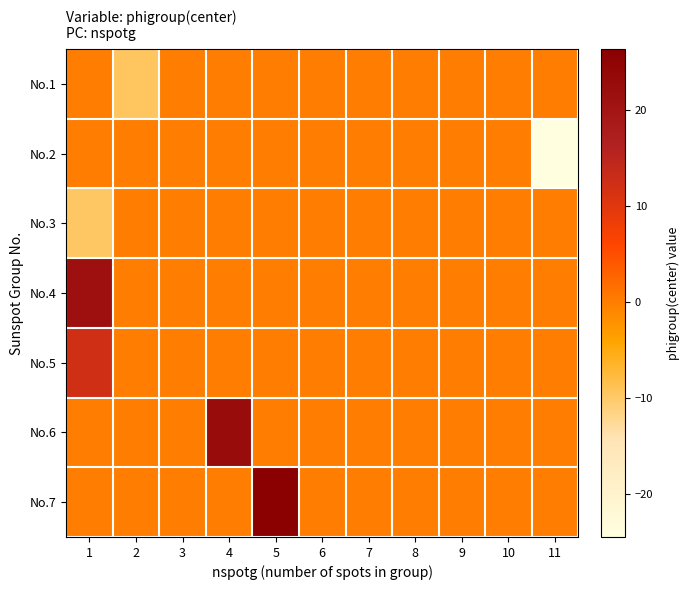

Reading left to right, what are all the values shown in this chart?

No.1: 1=0.0	2=-9.5	3=0.0	4=0.0	5=0.0	6=0.0	7=0.0	8=0.0	9=0.0	10=0.0	11=0.0
No.2: 1=0.0	2=0.0	3=0.0	4=0.0	5=0.0	6=0.0	7=0.0	8=0.0	9=0.0	10=0.0	11=-24.4
No.3: 1=-9.7	2=0.0	3=0.0	4=0.0	5=0.0	6=0.0	7=0.0	8=0.0	9=0.0	10=0.0	11=0.0
No.4: 1=21.2	2=0.0	3=0.0	4=0.0	5=0.0	6=0.0	7=0.0	8=0.0	9=0.0	10=0.0	11=0.0
No.5: 1=12.4	2=0.0	3=0.0	4=0.0	5=0.0	6=0.0	7=0.0	8=0.0	9=0.0	10=0.0	11=0.0
No.6: 1=0.0	2=0.0	3=0.0	4=22.8	5=0.0	6=0.0	7=0.0	8=0.0	9=0.0	10=0.0	11=0.0
No.7: 1=0.0	2=0.0	3=0.0	4=0.0	5=26.3	6=0.0	7=0.0	8=0.0	9=0.0	10=0.0	11=0.0